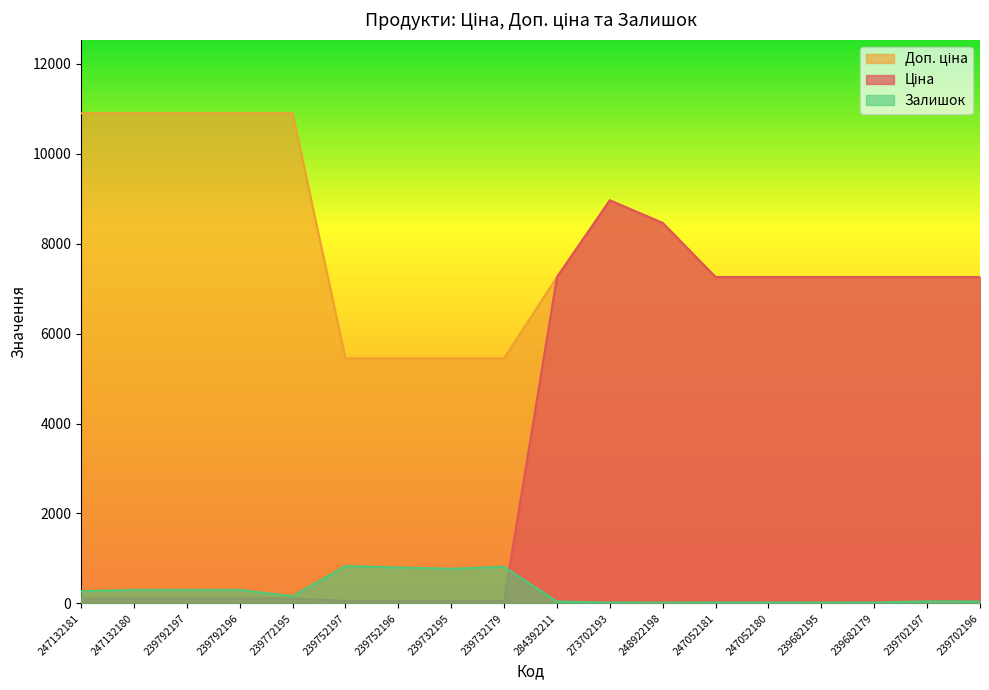

True or false: Залишок has a value of 1412.3 at 239752197.

False